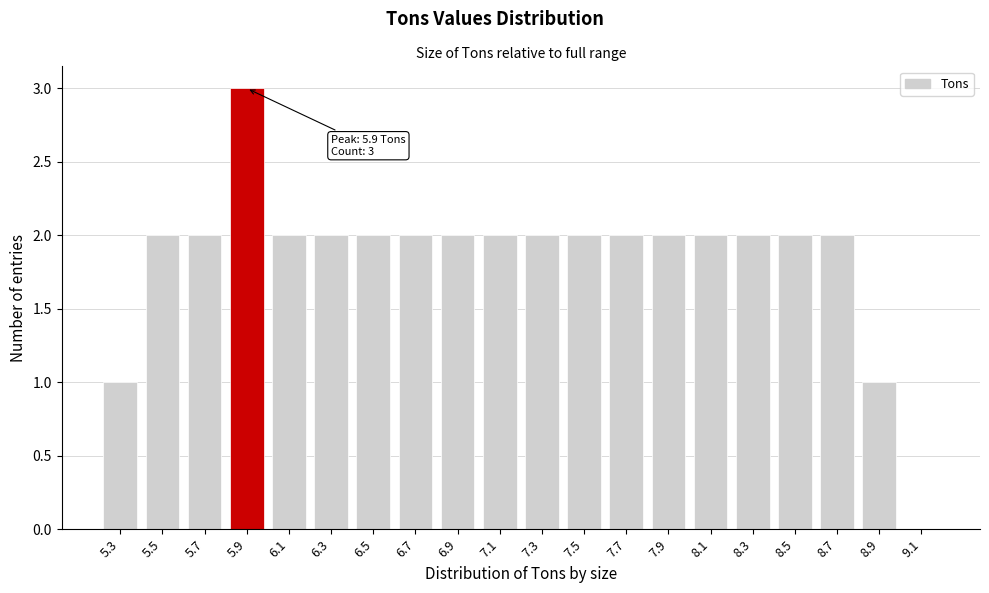

Reading right to left, extract all data points from this chart.

9.1=0	8.9=1	8.7=2	8.5=2	8.3=2	8.1=2	7.9=2	7.7=2	7.5=2	7.3=2	7.1=2	6.9=2	6.7=2	6.5=2	6.3=2	6.1=2	5.9=3	5.7=2	5.5=2	5.3=1